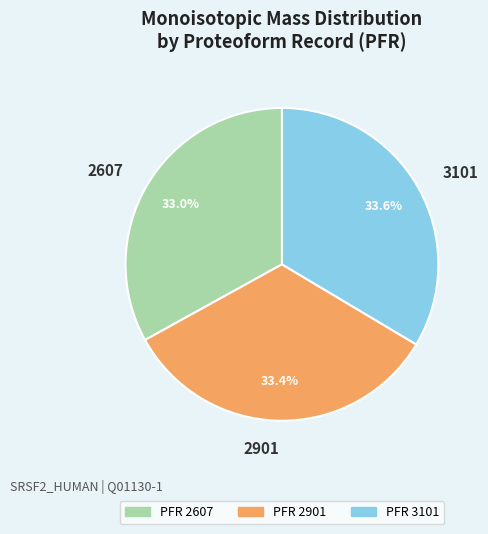

Is there any slice that represents more than half of the pie?

No